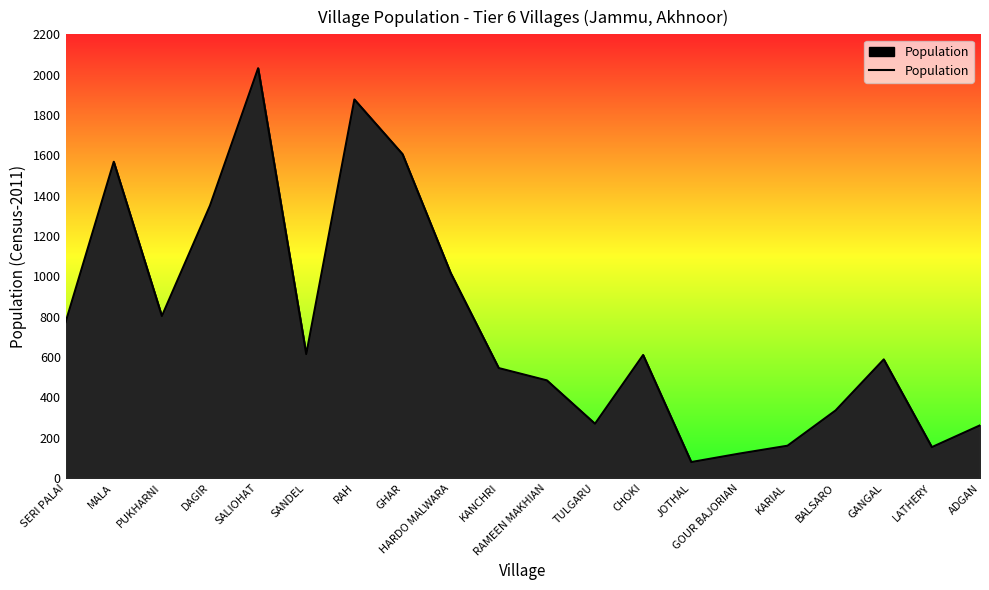

Read the value at SALIOHAT, to the nearest 10.

2030